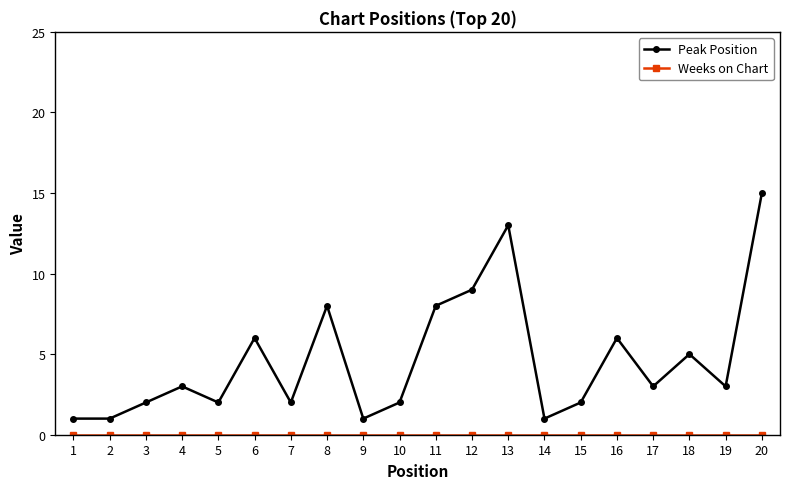

The value of Peak Position at 13 is 13. True or false?

True